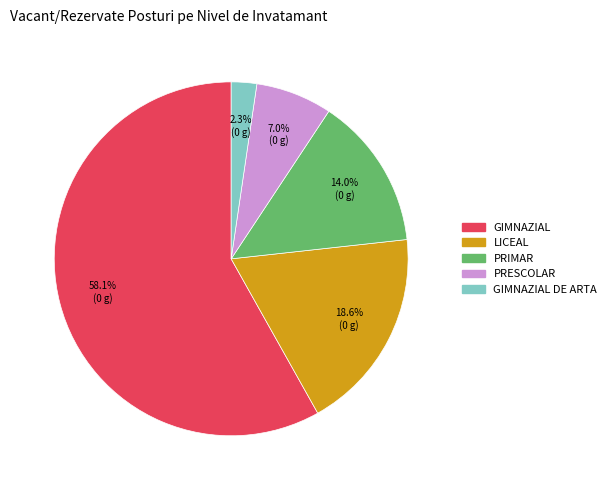

Is there a majority slice in this chart?

Yes